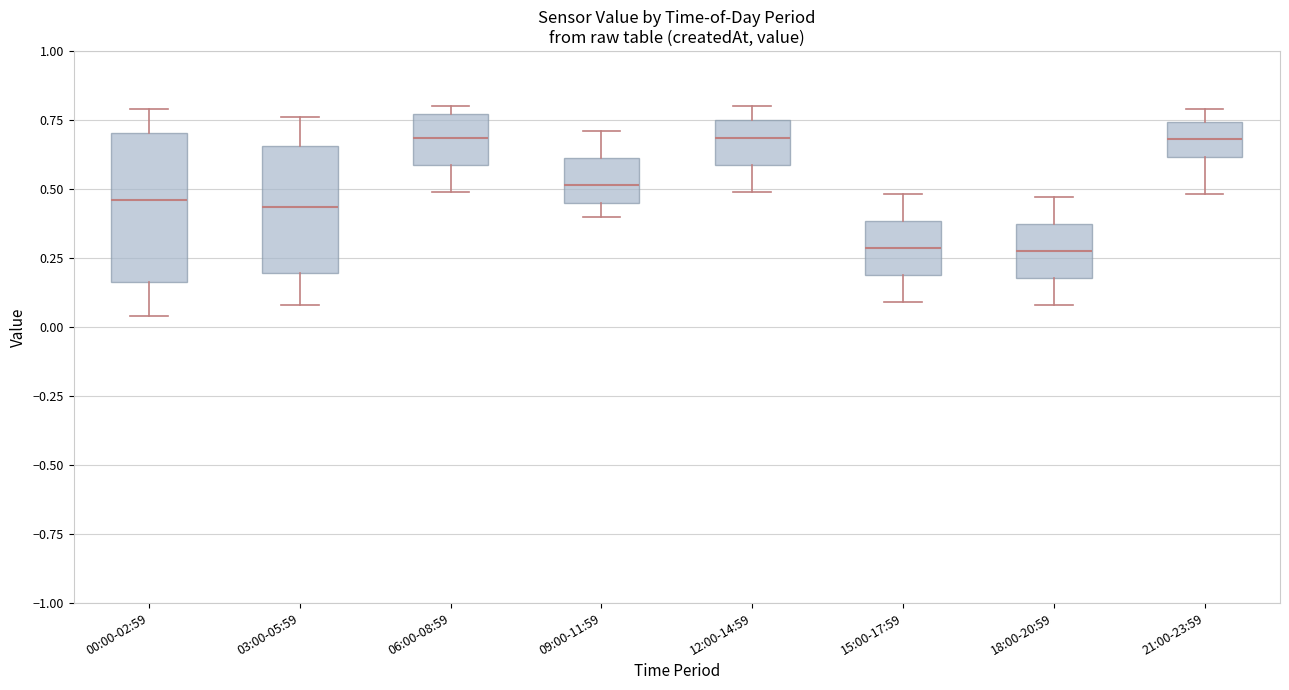

Where does the median line of the box for 21:00-23:59 sit on the y-axis? The values are not printed on the chart, so give them approximately, as read against the axis.

0.70